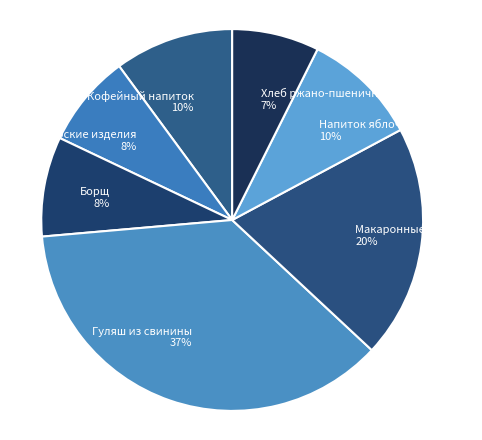

Count the number of slices in the pie.

7